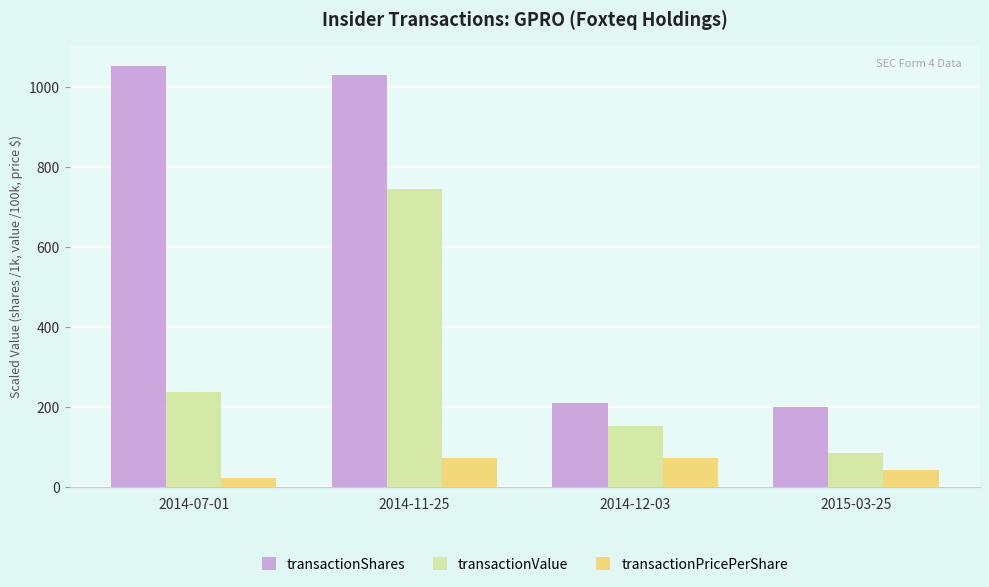

What is the difference between the transactionValue values at 2014-11-25 and 2014-07-01?

507.8